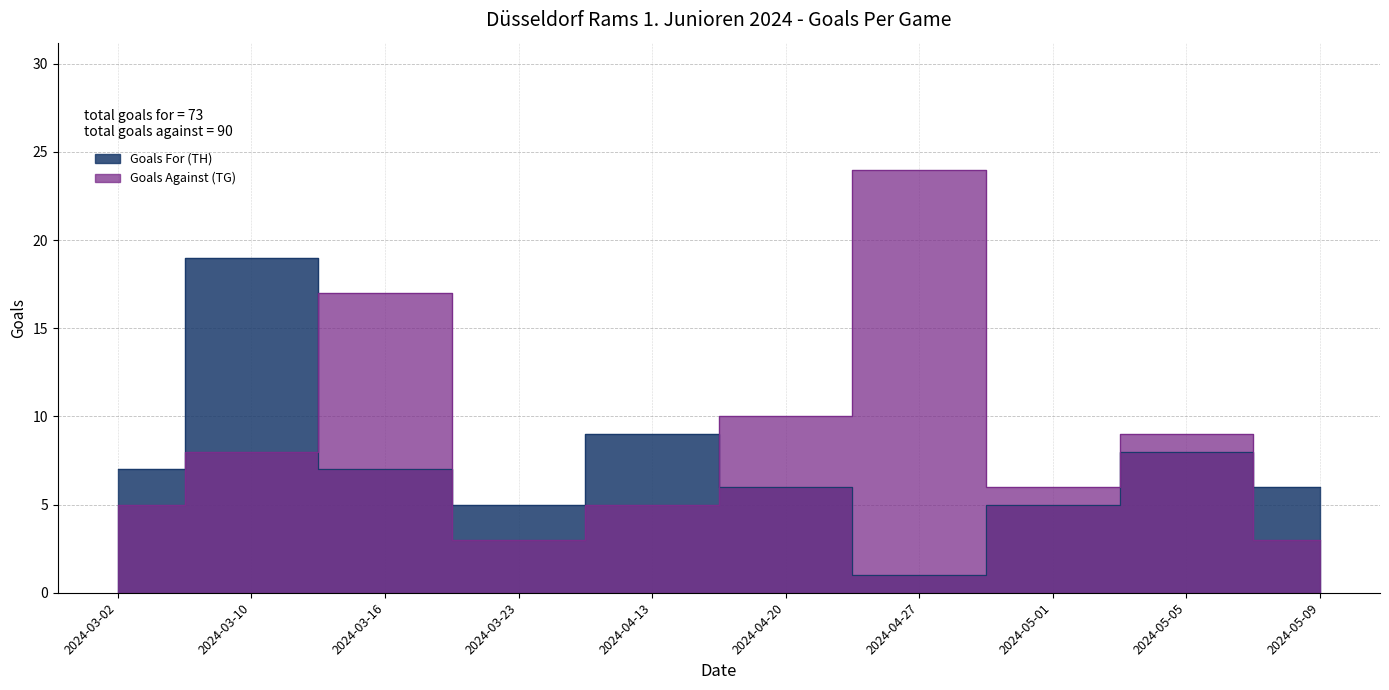

At which category does the chart reach its minimum across all series?

2024-04-27